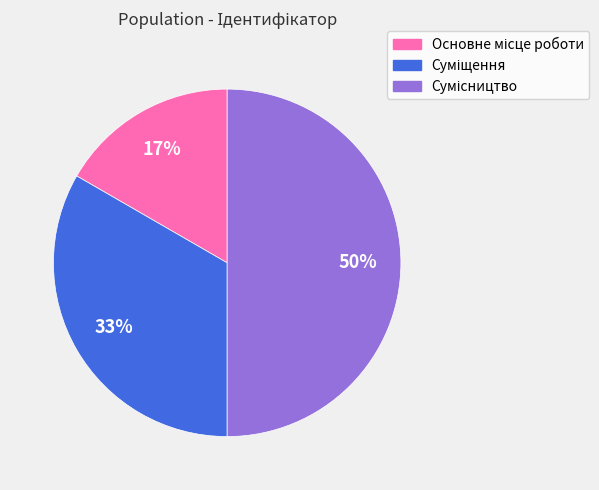

To the nearest percent, what is the difference between the largest and smallest slice percentages?

33%